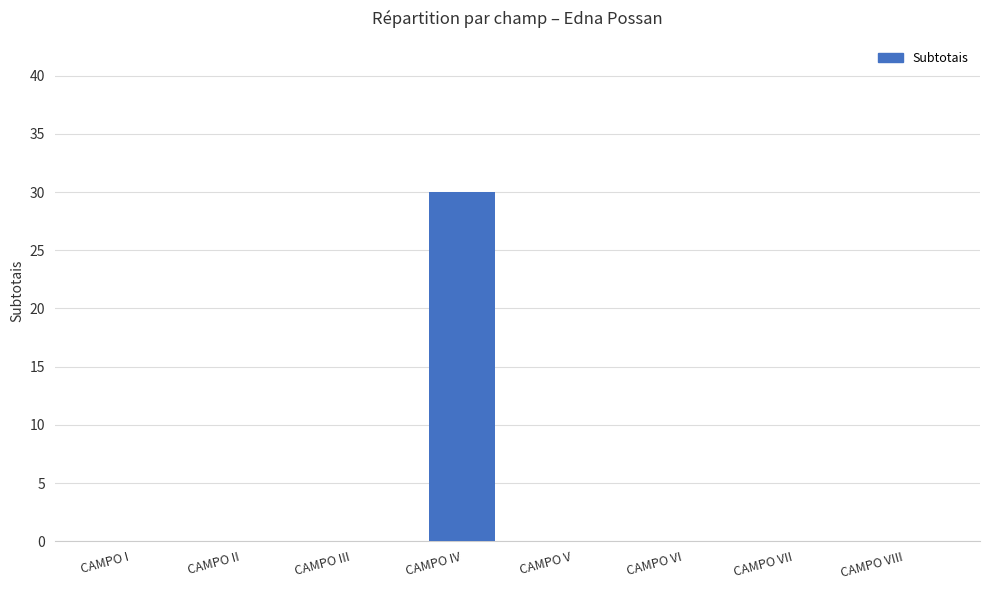

The chart shows a value of 21 at CAMPO V. True or false?

False